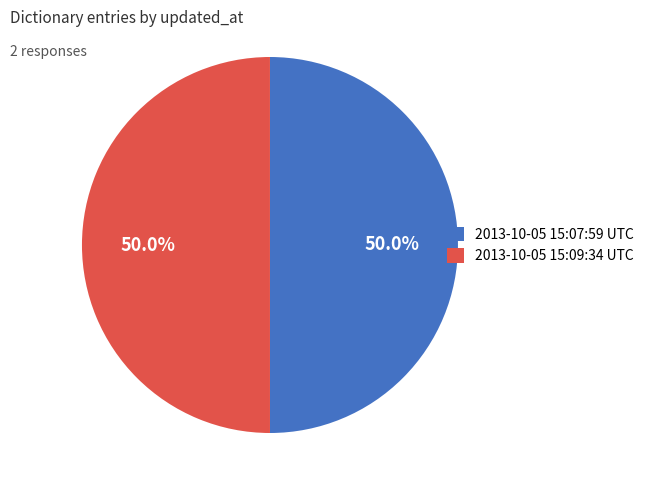

Count the number of slices in the pie.

2